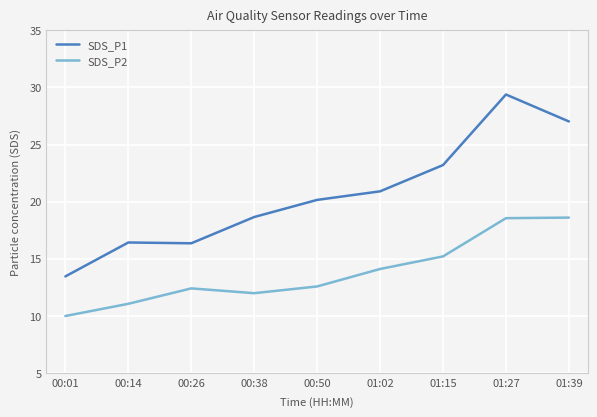

What is the sum of the SDS_P1 values at 00:38 and 00:26?

35.0